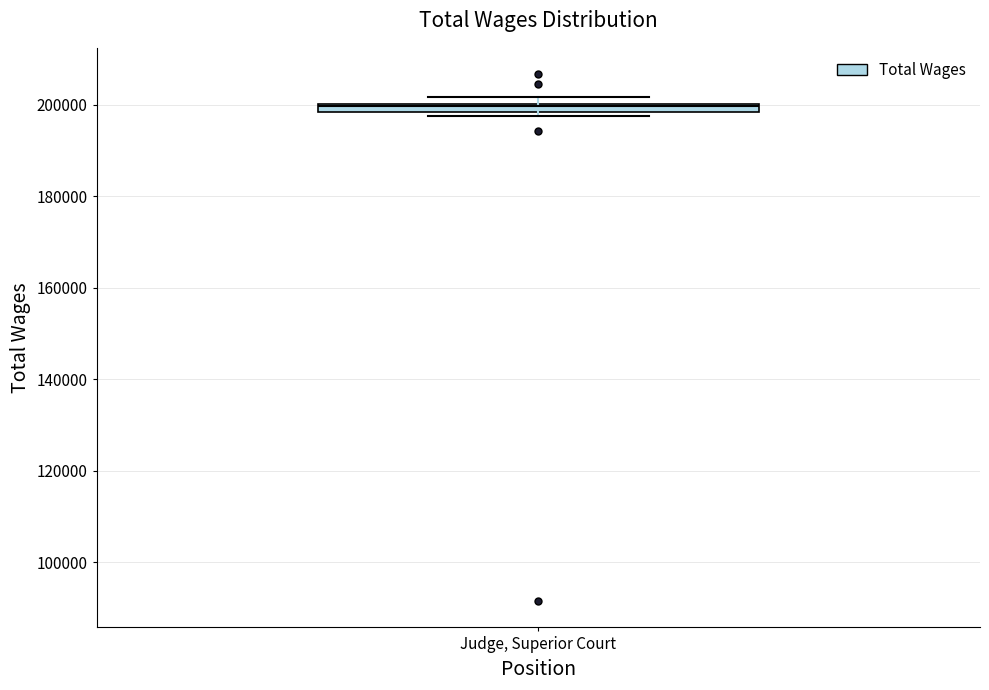

Where is the lower edge of the box for Judge, Superior Court on the y-axis? The values are not printed on the chart, so give them approximately, as read against the axis.

198000